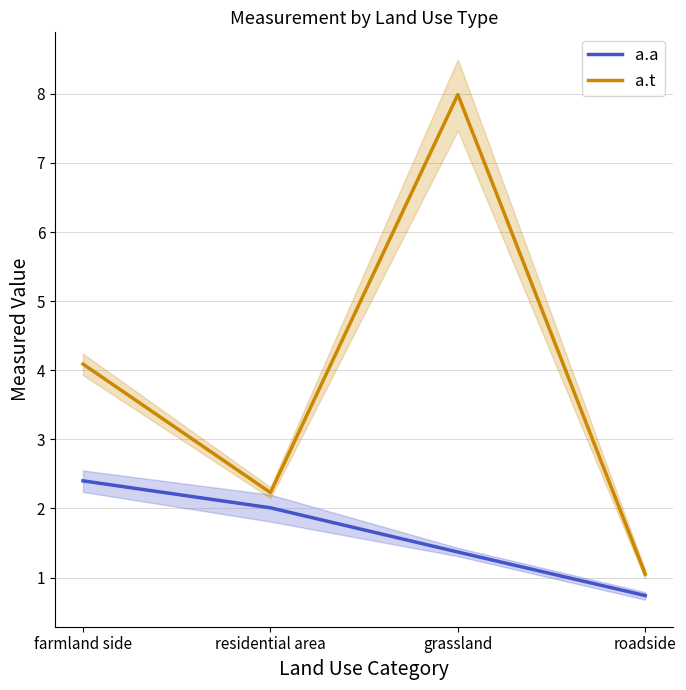

Is it true that a.t equals 1.1 at roadside?

True